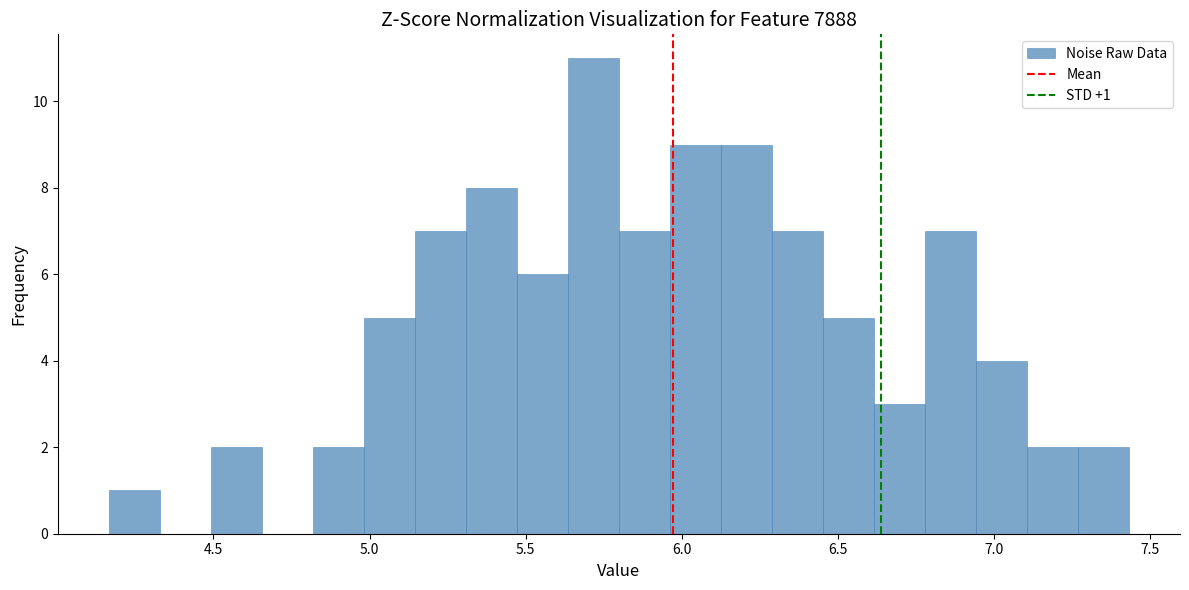

Read against the x-axis, roughly where is the centre of the tallest bar?

5.70